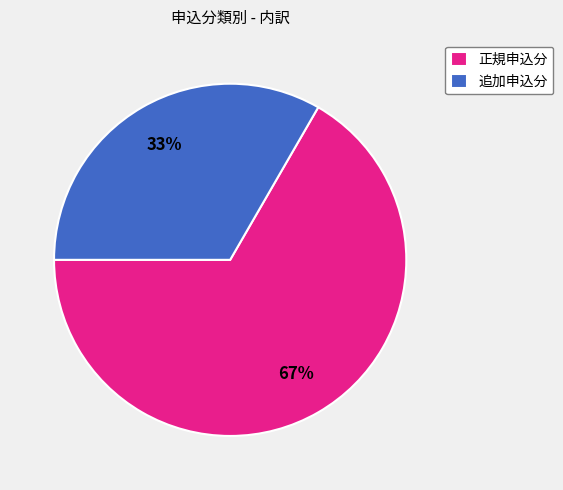

To the nearest percent, what is the average slice percentage?

50%